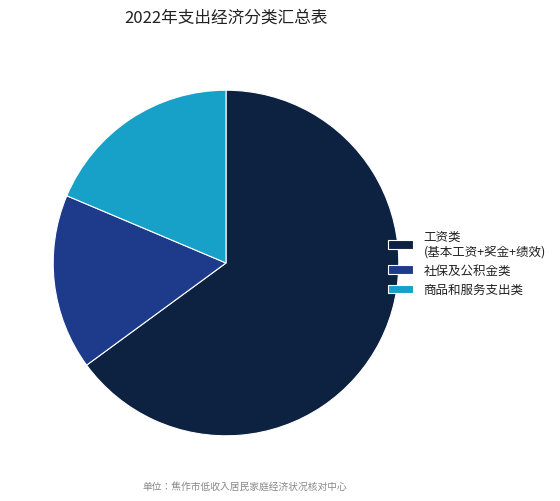

Is it true that 商品和服务支出类 is 19% of the pie?

True